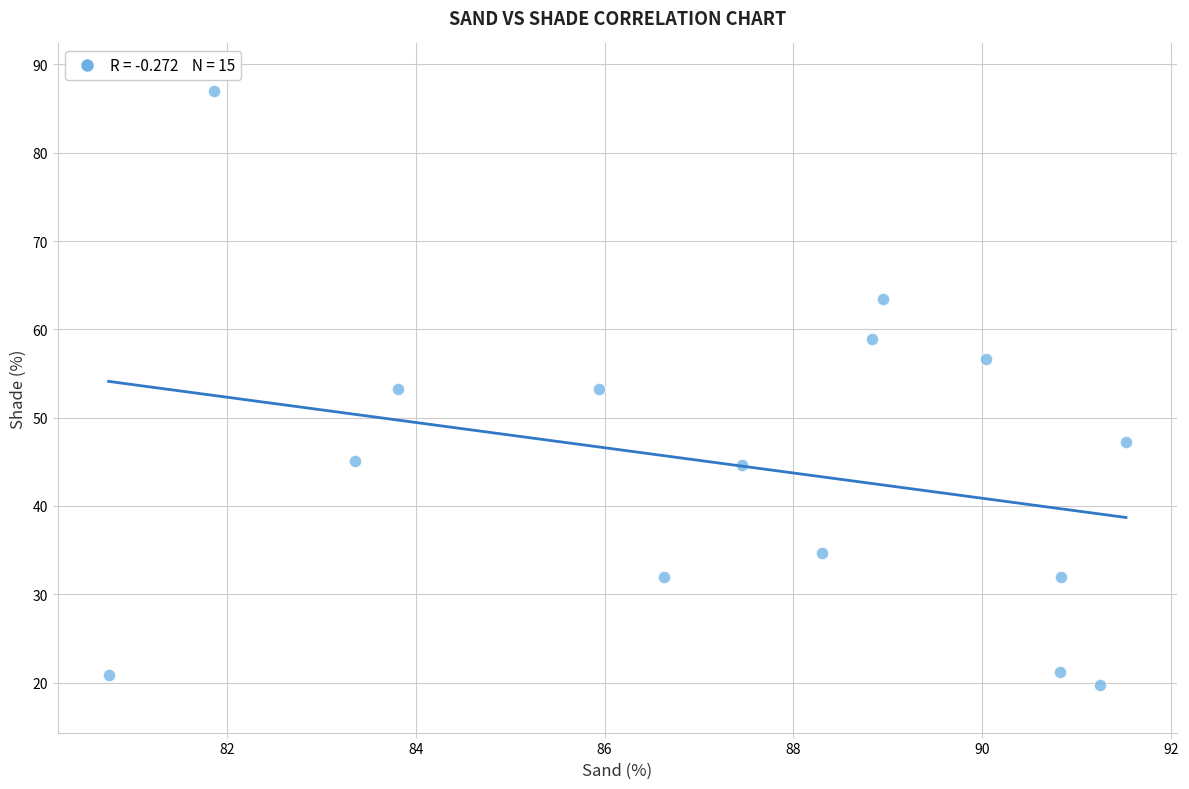

What is the range of X values (max minus min)?

10.8